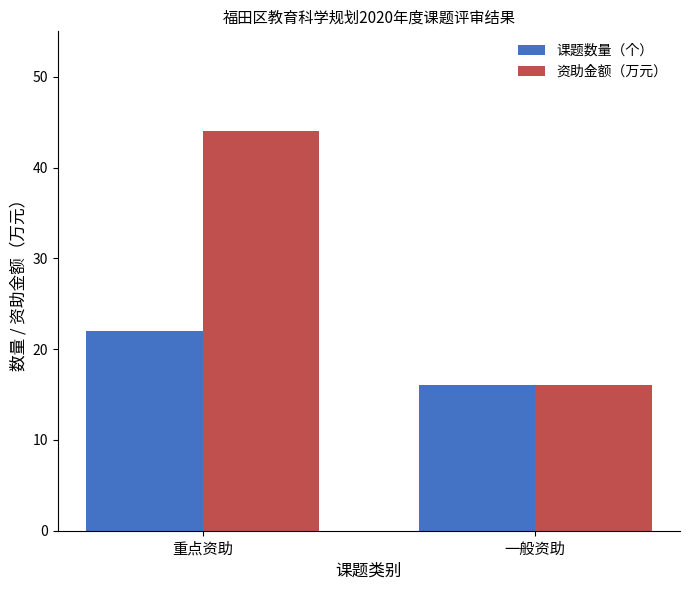

Reading left to right, list all the values displayed in this chart.

课题数量（个）: 重点资助=22	一般资助=16
资助金额（万元）: 重点资助=44	一般资助=16